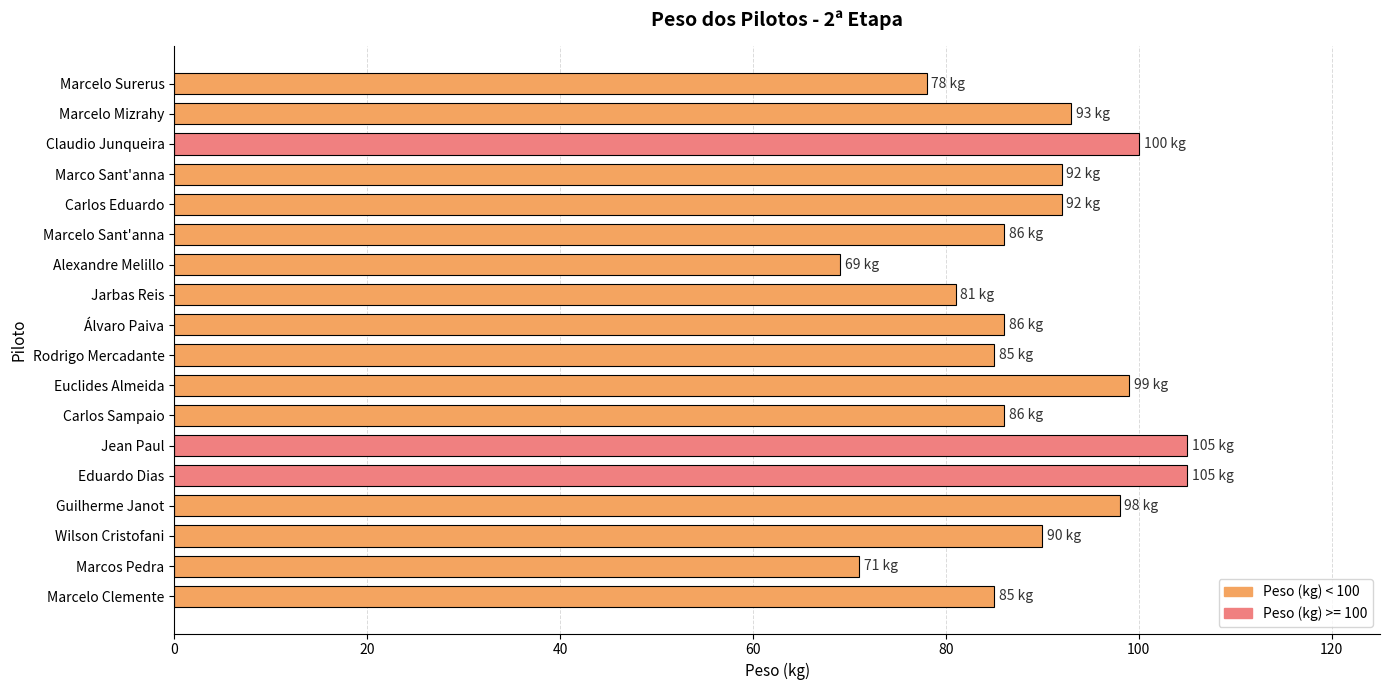

The chart shows a value of 165 at Claudio Junqueira. True or false?

False